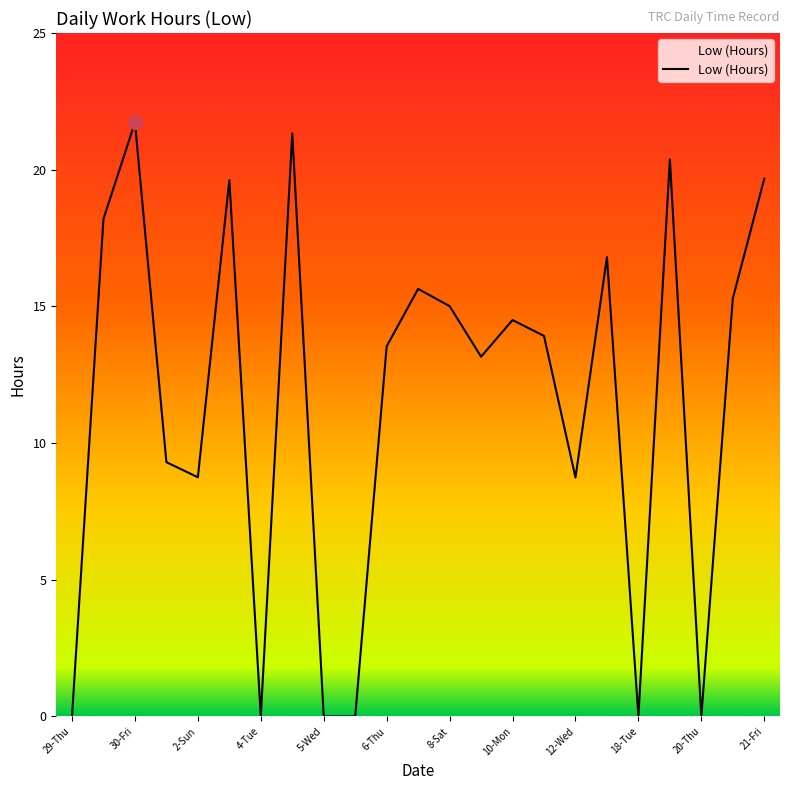

What is the greatest value displayed?

21.7